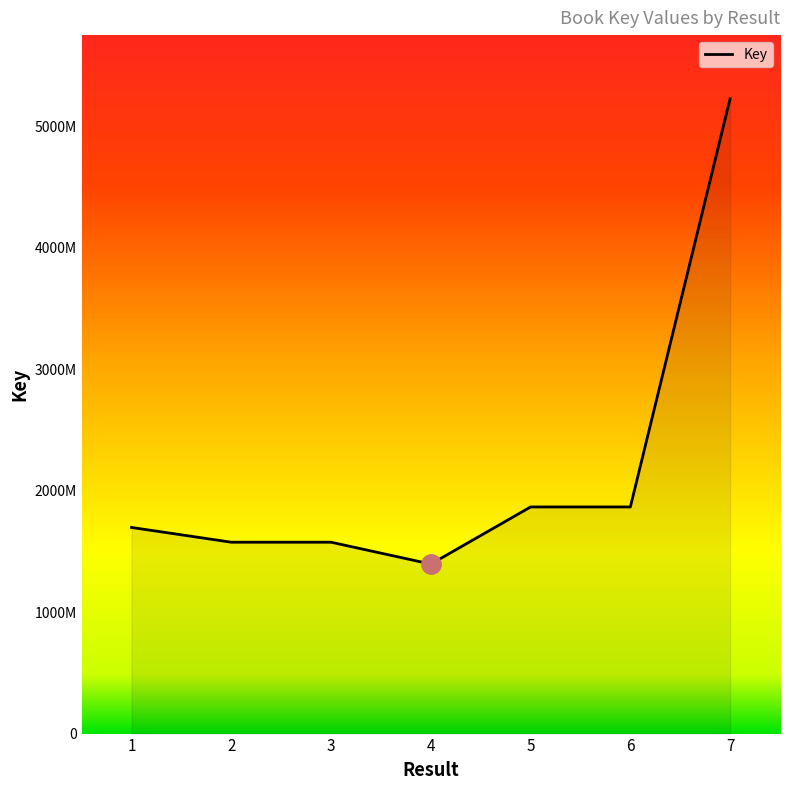

True or false: the data has more than 1 interior local peaks.

False